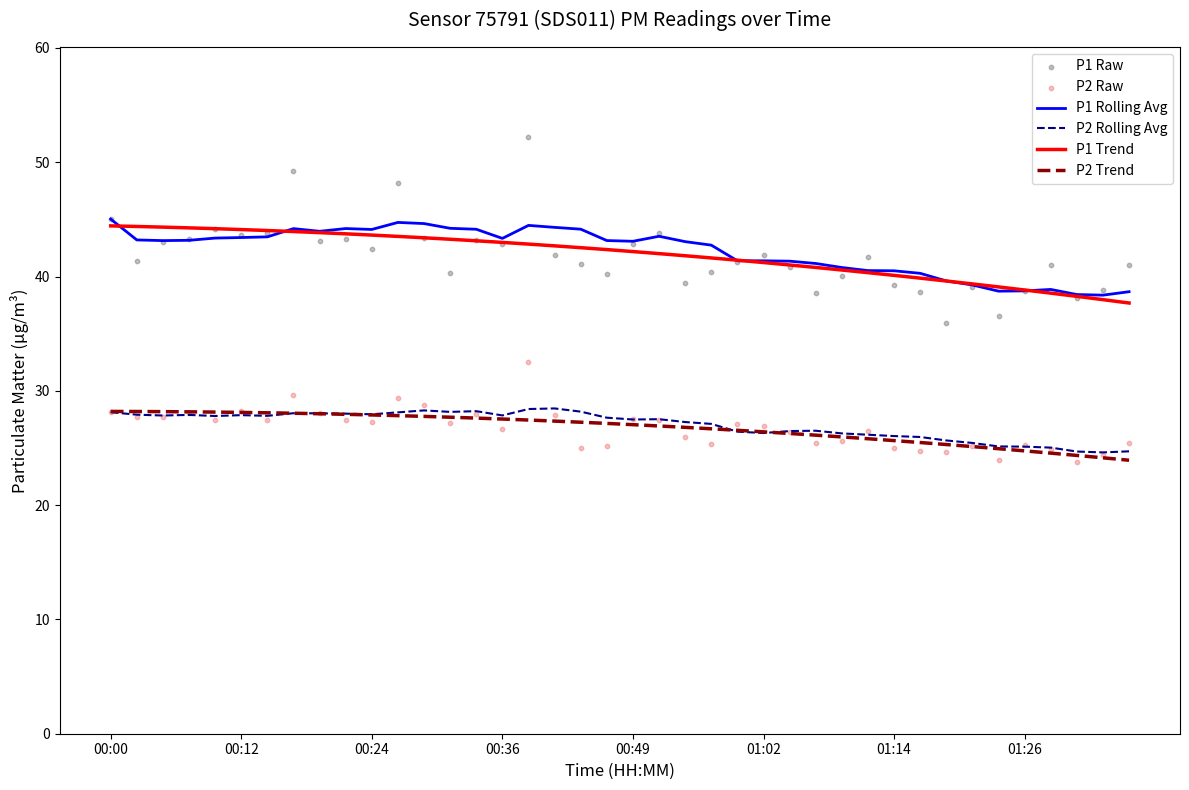

What is the total value across all series at 13?

210.9